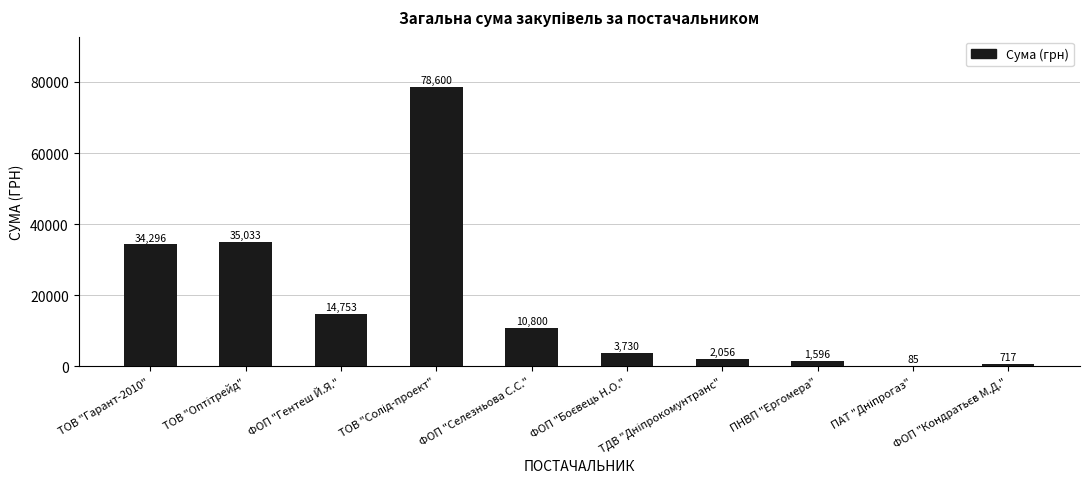

Where does the data first go above 10800?

ТОВ "Гарант-2010"